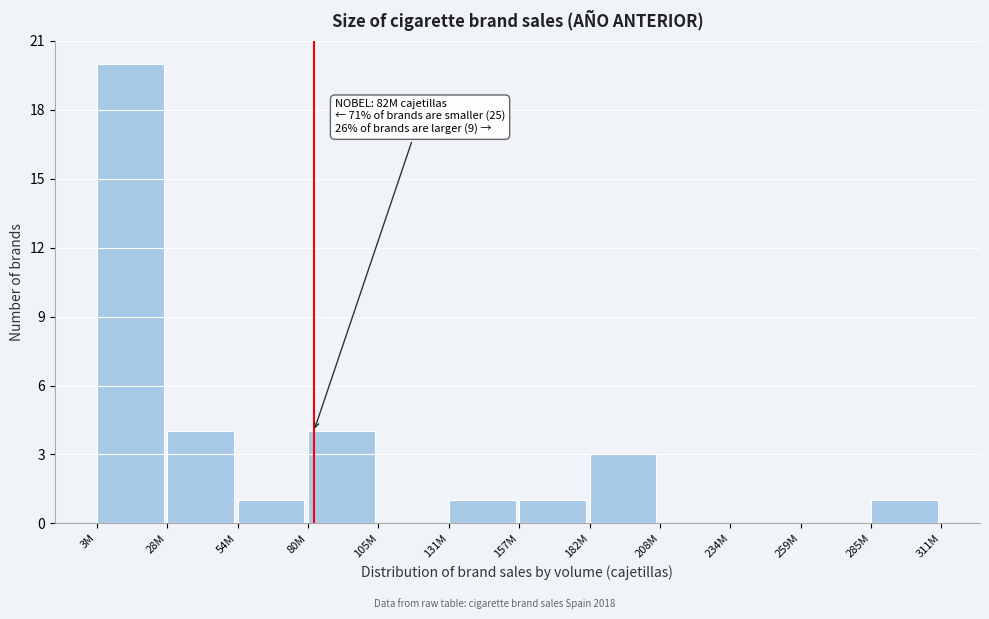

Reading left to right, extract all data points from this chart.

3M=20	28M=4	54M=1	80M=4	105M=0	131M=1	157M=1	182M=3	208M=0	234M=0	259M=0	285M=1